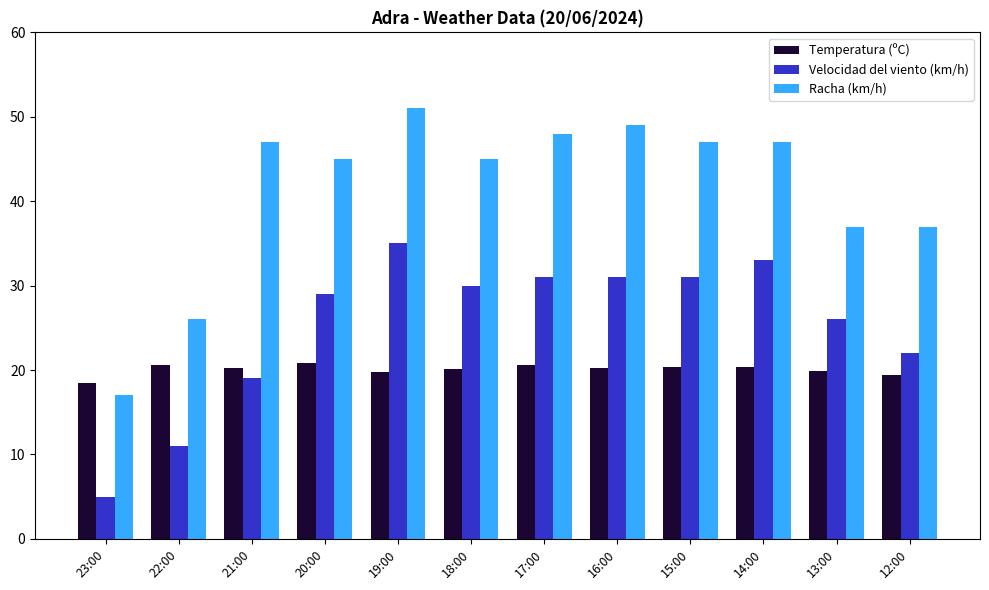

What position from the left is 15:00?

9